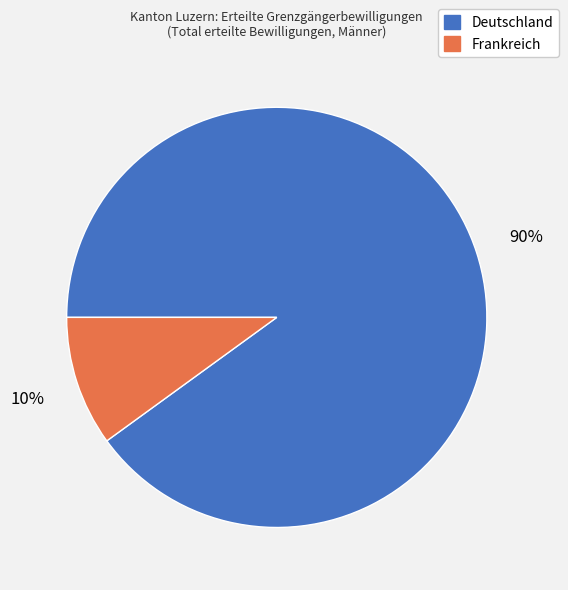

The Frankreich slice represents 21% of the pie. True or false?

False